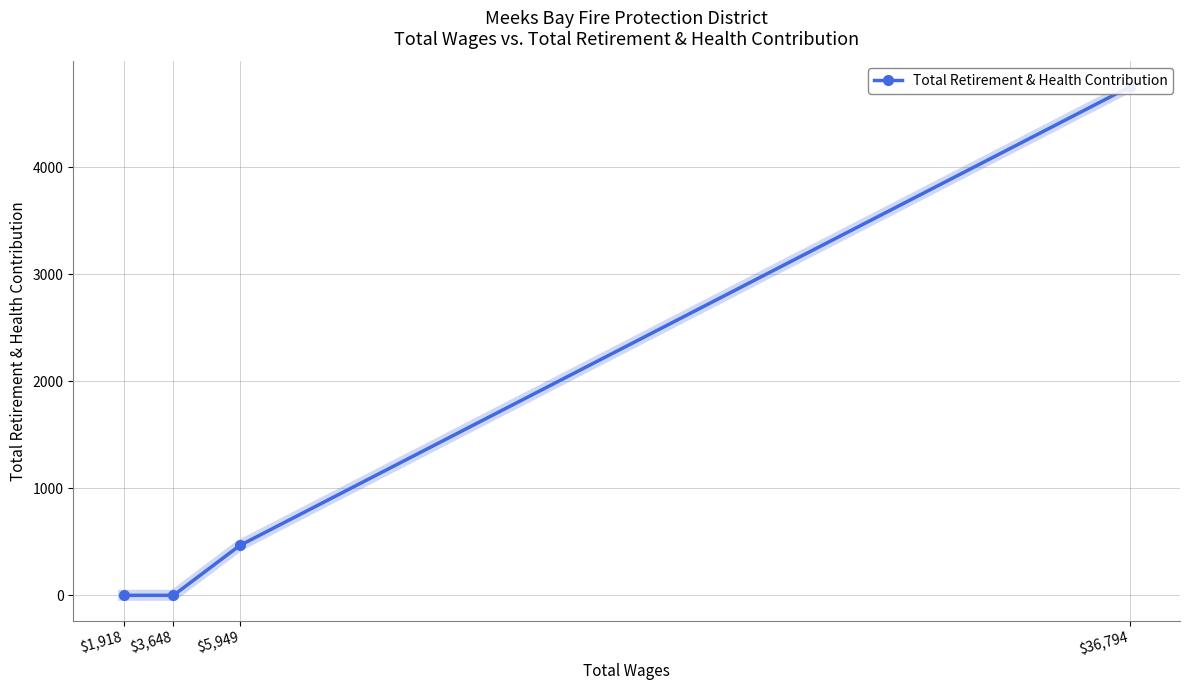

List the labels in order of value, largest first.

$36,794, $5,949, $3,648, $1,918